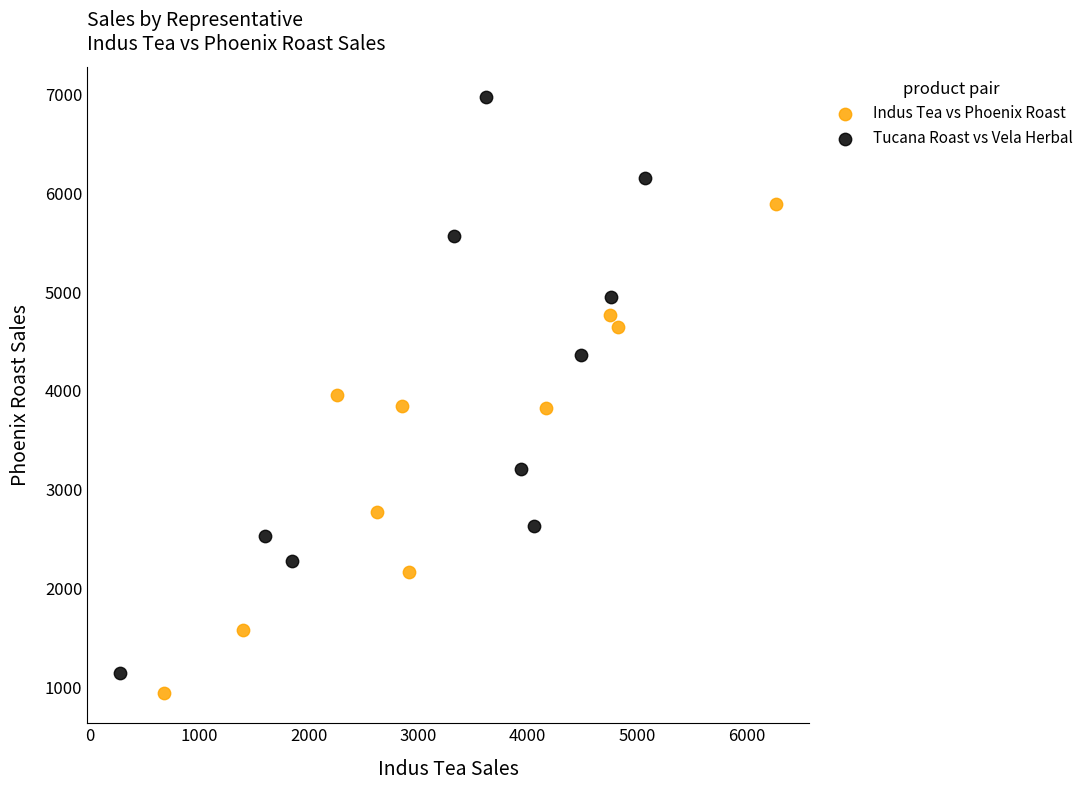

What are all the series names shown in the legend?

Indus Tea vs Phoenix Roast, Tucana Roast vs Vela Herbal